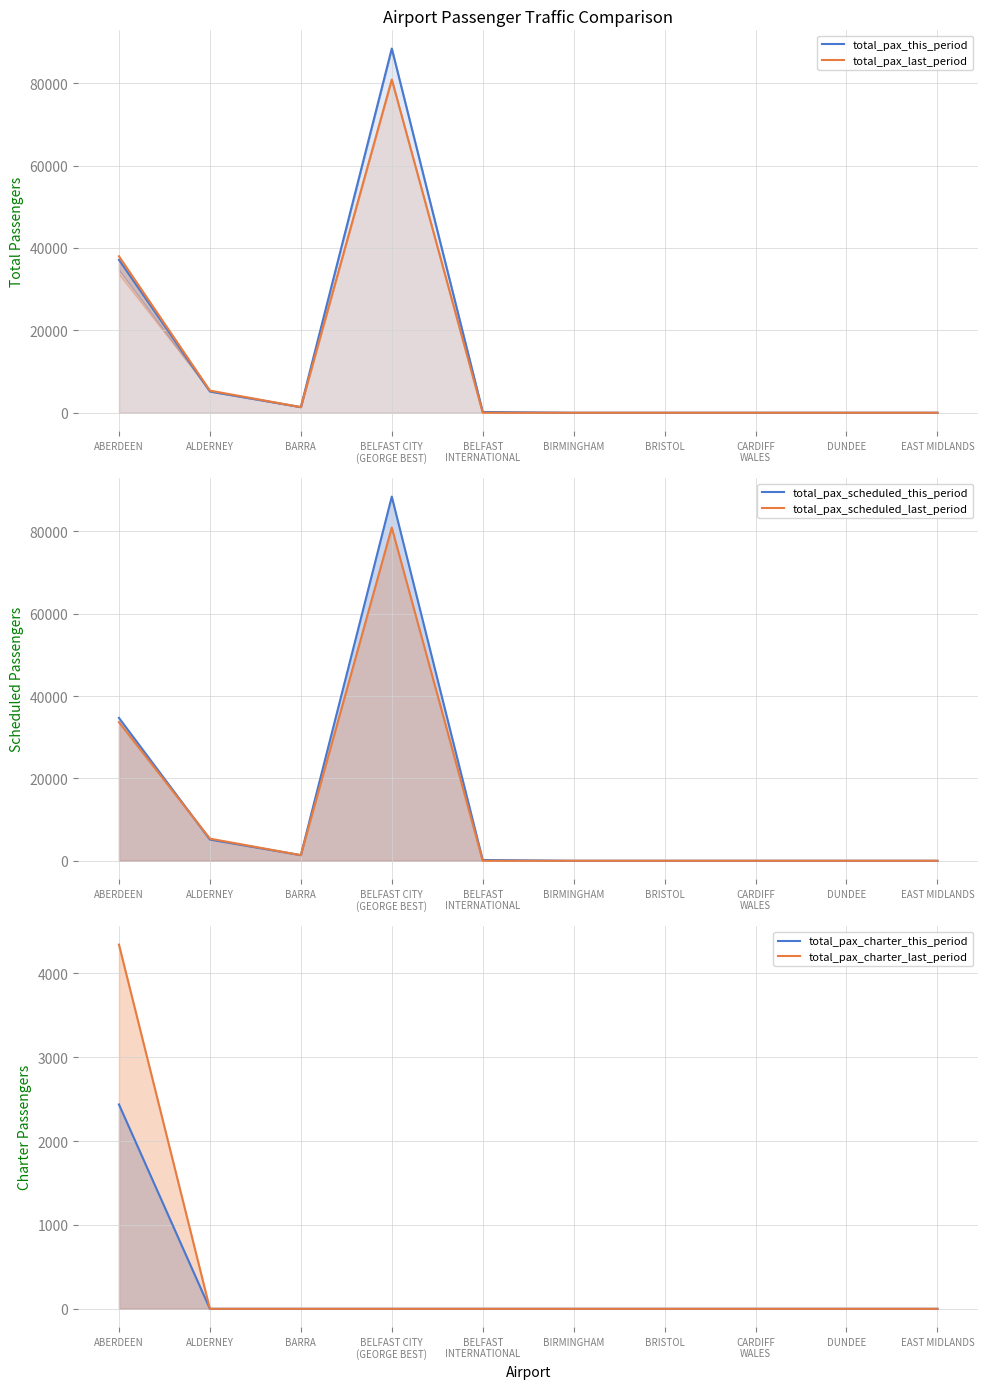

What position from the left is BRISTOL?

7